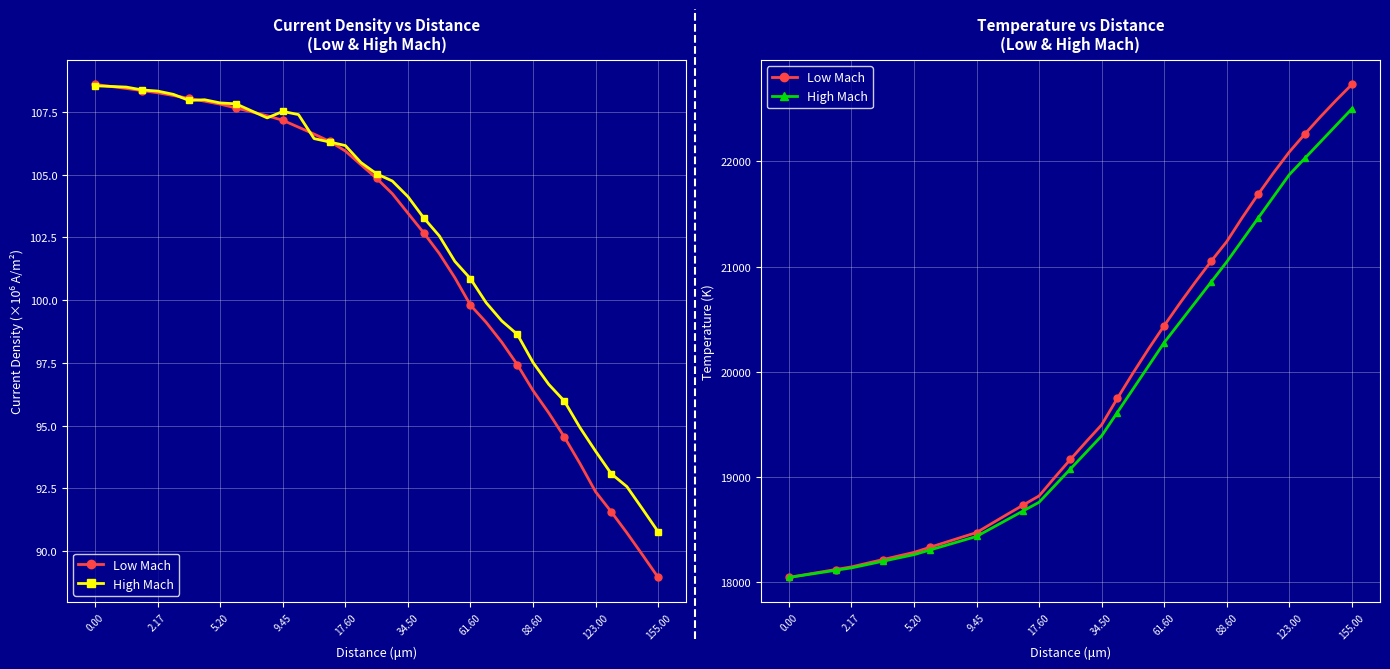

What is the sum of all Low Mach values?

730091.4